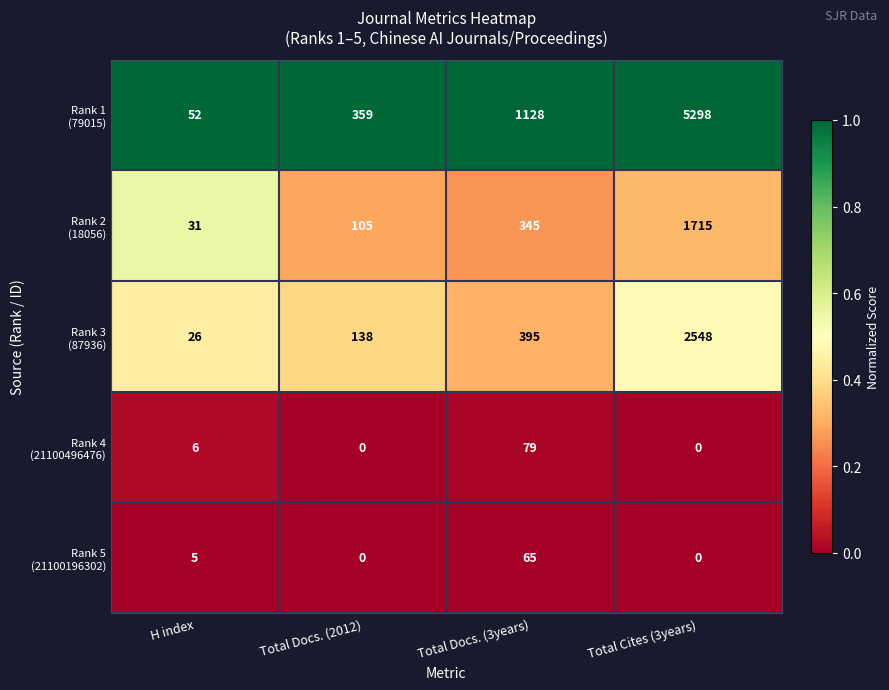

At which category is the sum across all series the highest?

Total Cites (3years)